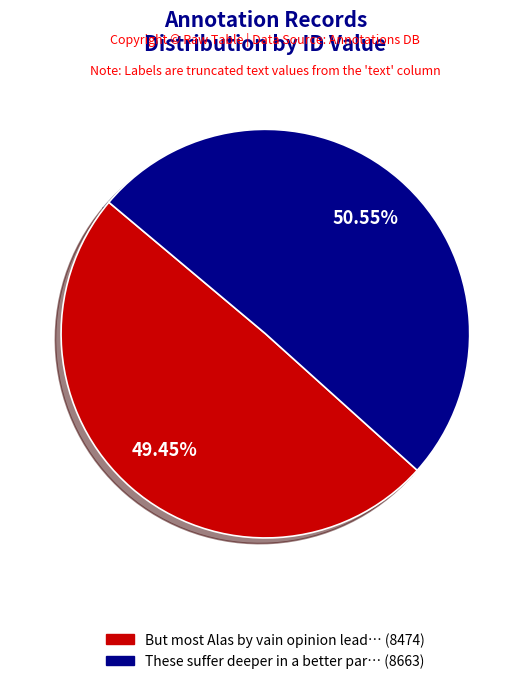

Is there a majority slice in this chart?

Yes